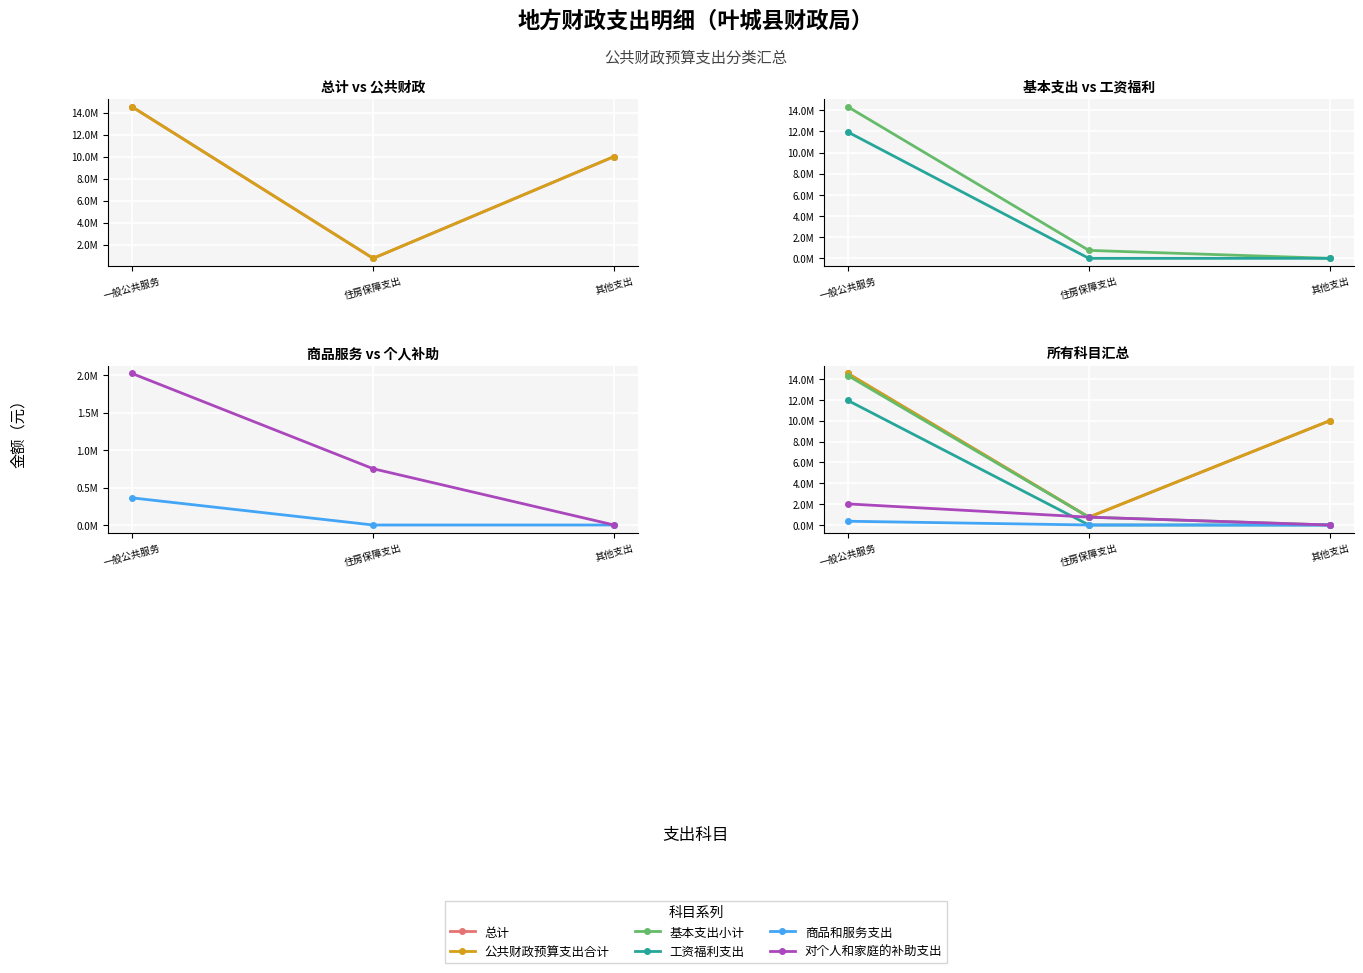

Reading left to right, extract all data points from this chart.

总计: 14516664.7	751032.0	10000000.0
公共财政预算支出合计: 14516664.7	751032.0	10000000.0
基本支出小计: 14316664.7	751032.0	0.0
工资福利支出: 11933221.5	0.0	0.0
商品和服务支出: 362000.0	0.0	0.0
对个人和家庭的补助支出: 2021443.2	751032.0	0.0